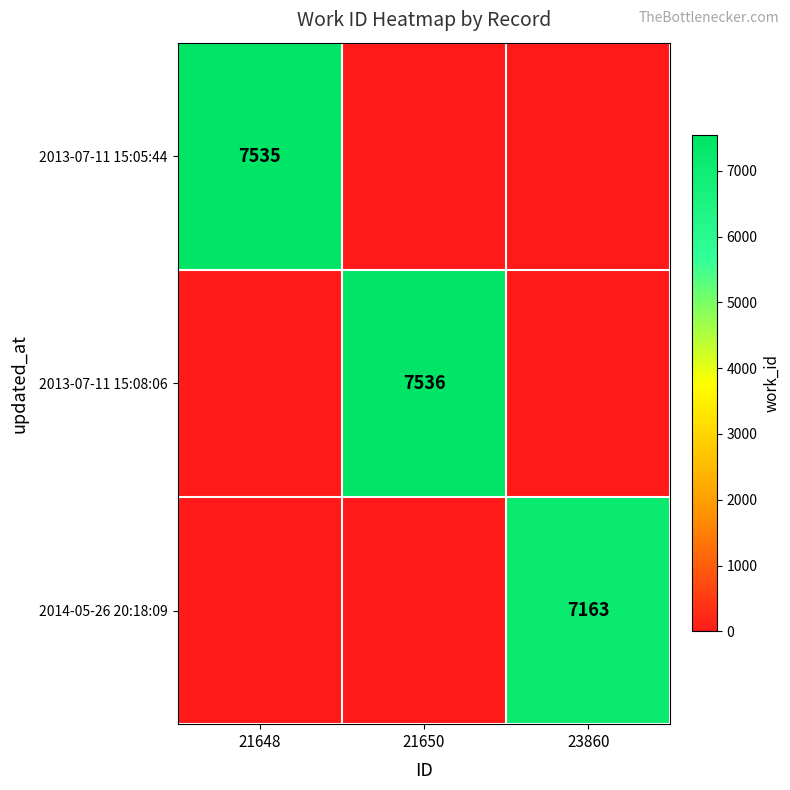

At which category does the chart reach its peak across all series?

21650